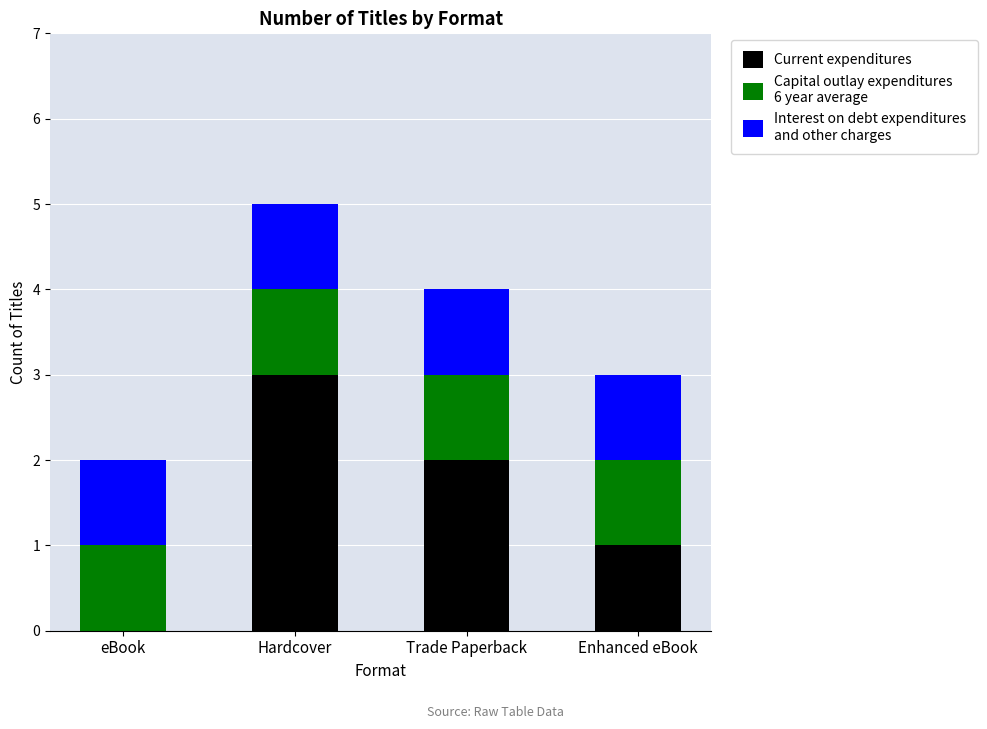

At which category is the sum across all series the highest?

Hardcover